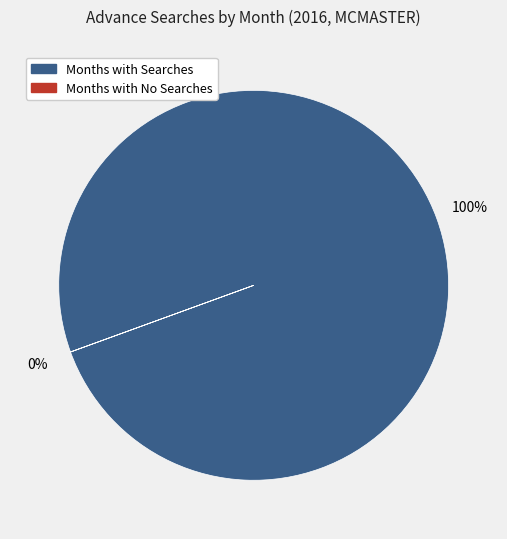

Is it true that 2016-04 is 0% of the pie?

True